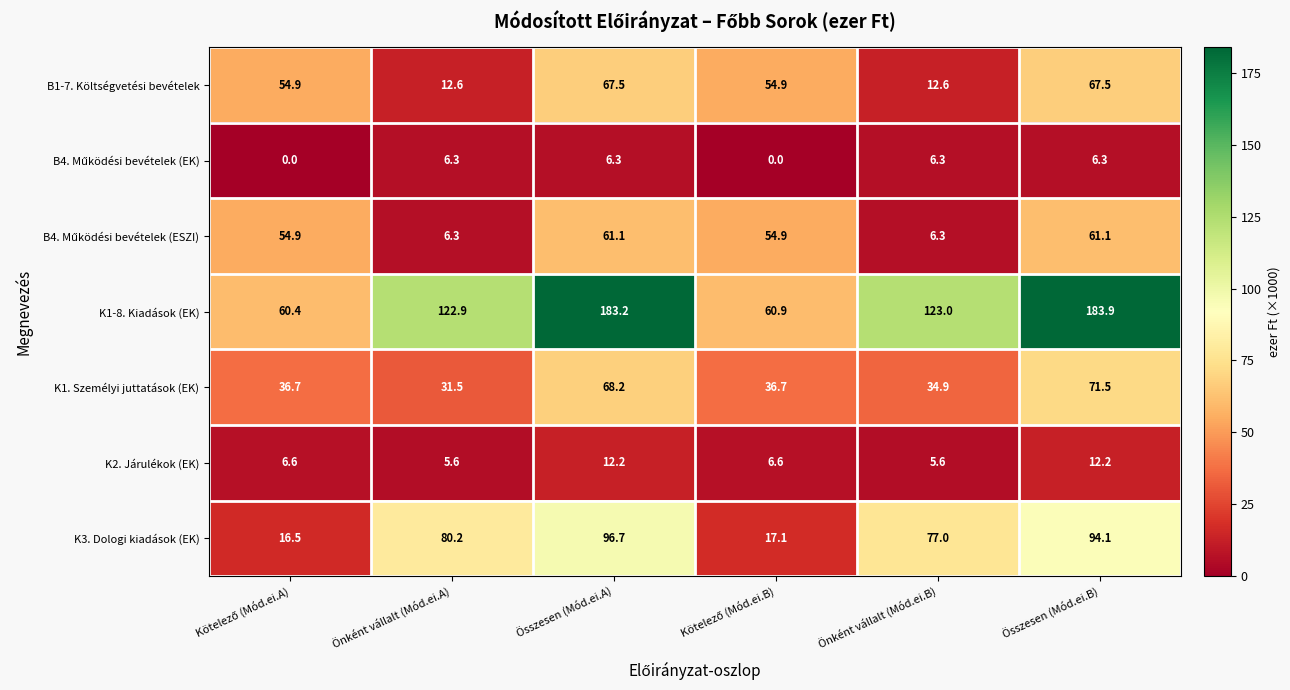

At which label does K1-8. Kiadások (EK) reach its peak?

Összesen (Mód.ei.B)